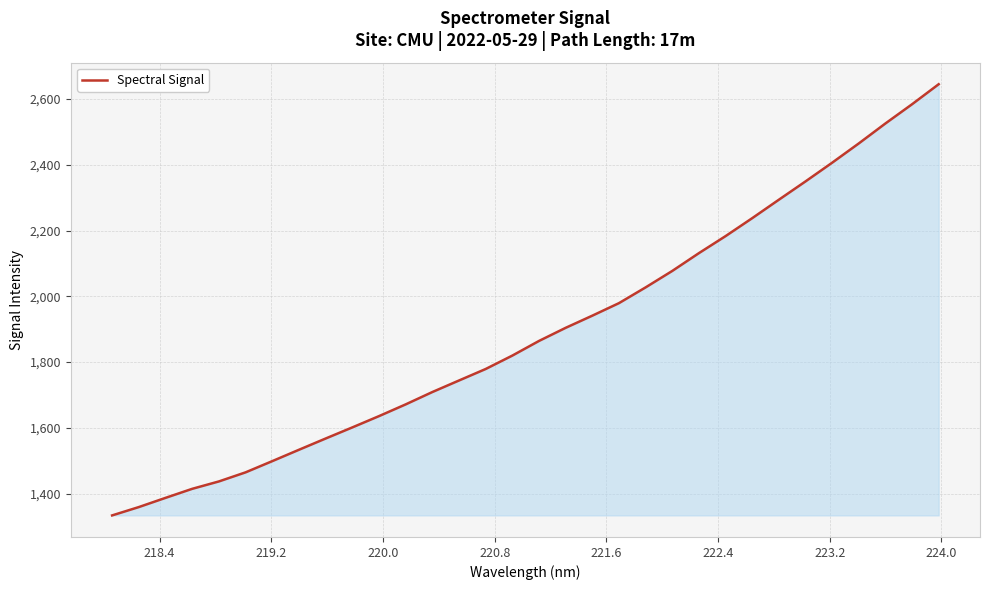

What is the difference between the maximum and minimum values?

1310.7